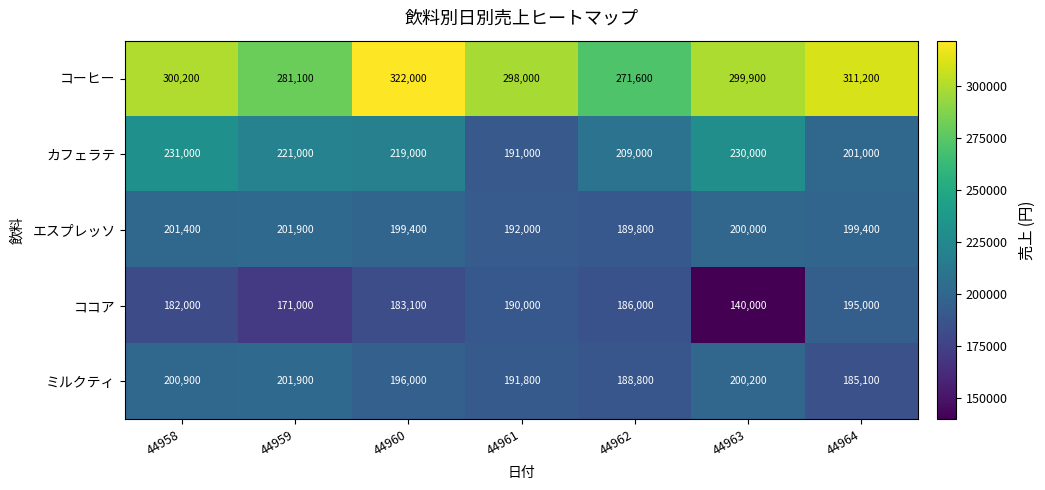

Is the value of ココア at 44964 greater than the value of コーヒー at 44963?

No